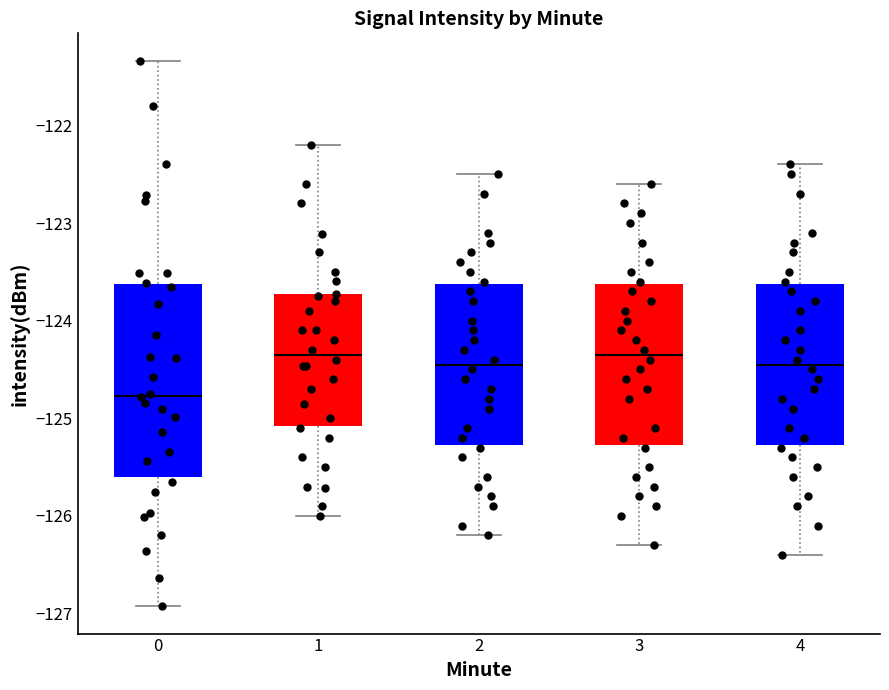

Which box is the tallest, from its lower edge to its upper edge?

0